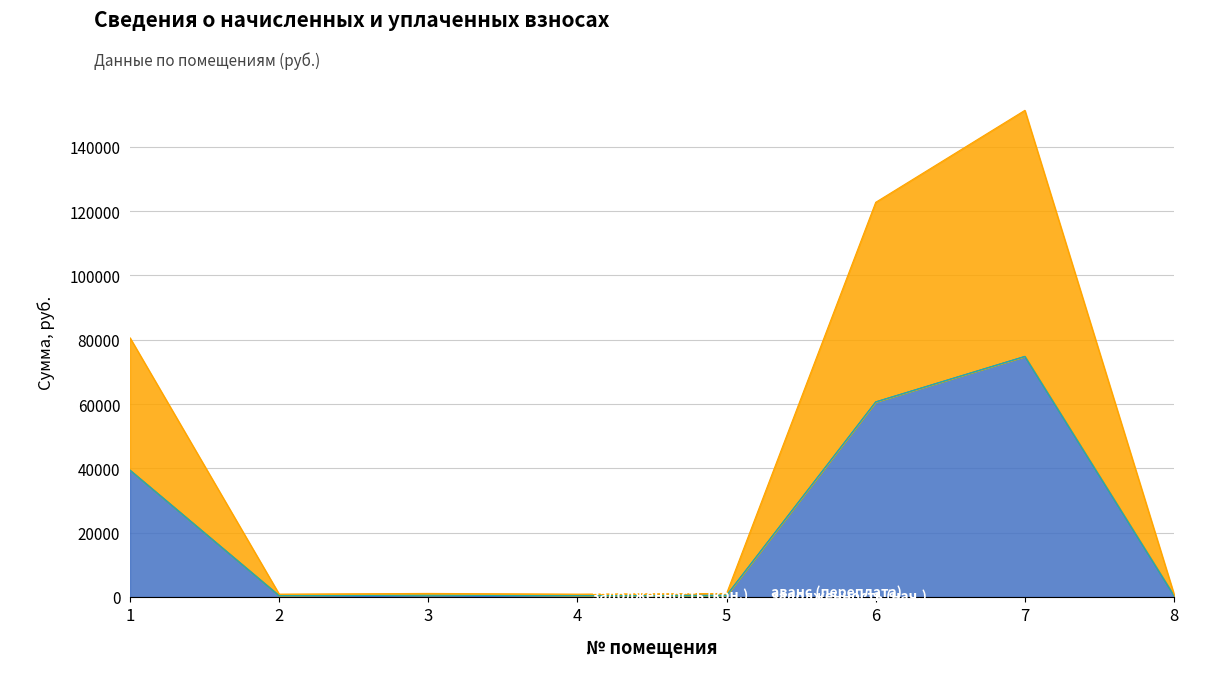

Which series has the widest spread of values?

задолженность (кон.)